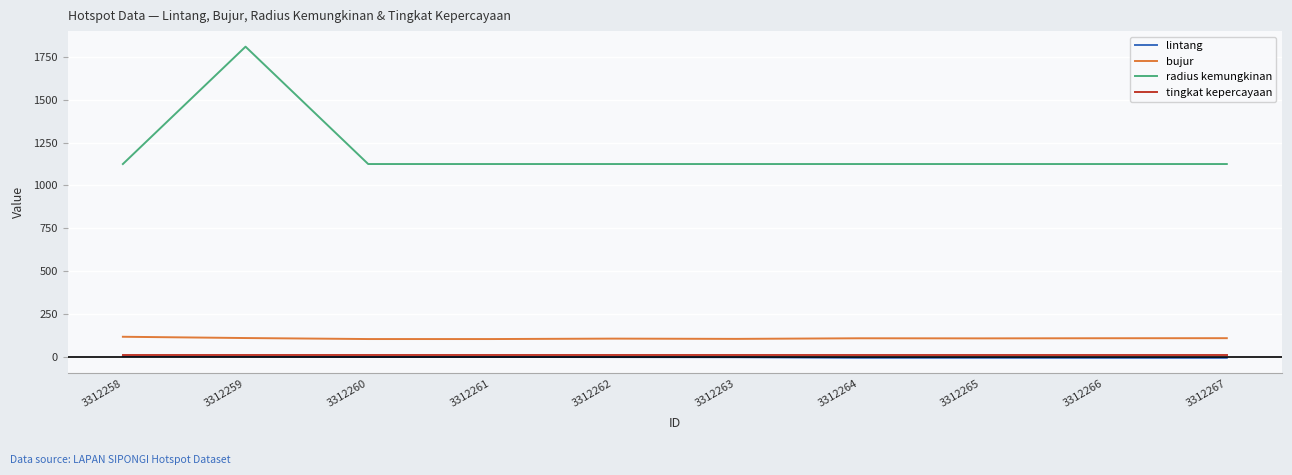

What is the sum of all tingkat kepercayaan values?

80.0